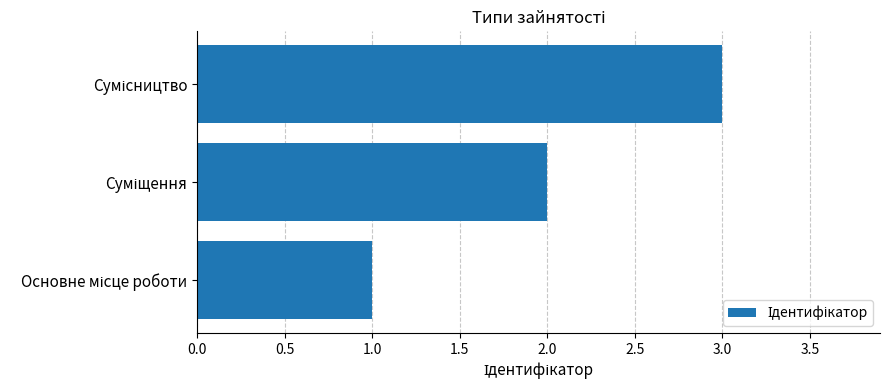

What is the sum of all values?

6